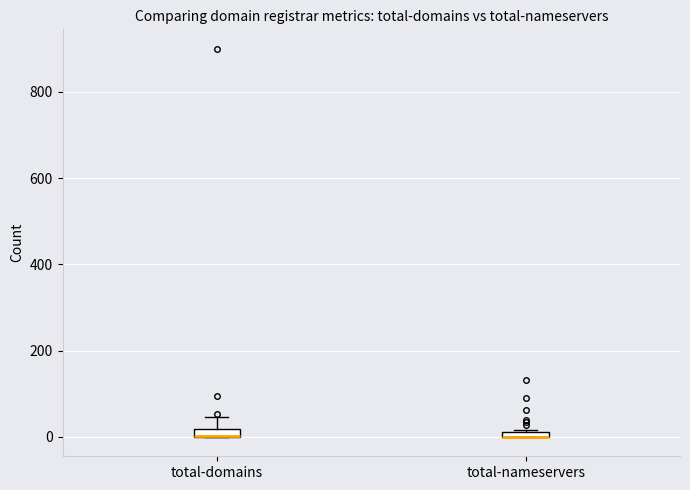

Where is the upper edge of the box for total-domains on the y-axis? The values are not printed on the chart, so give them approximately, as read against the axis.

20